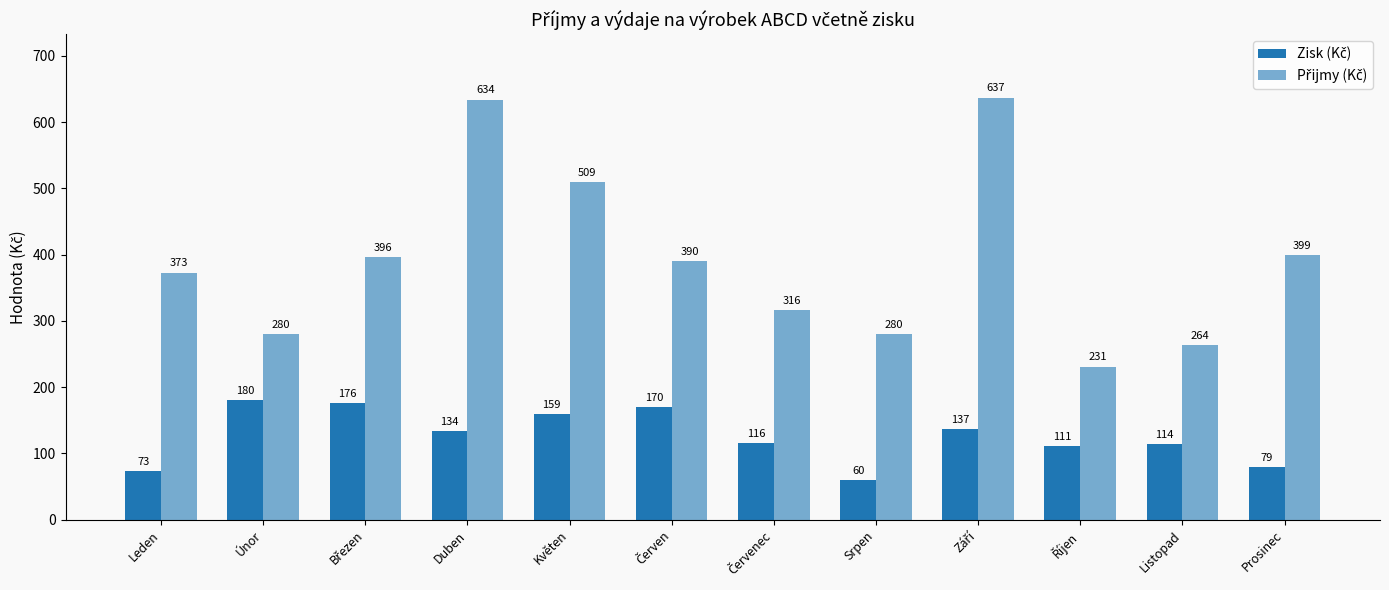

At how many categories does at least one series exceed 603?

2